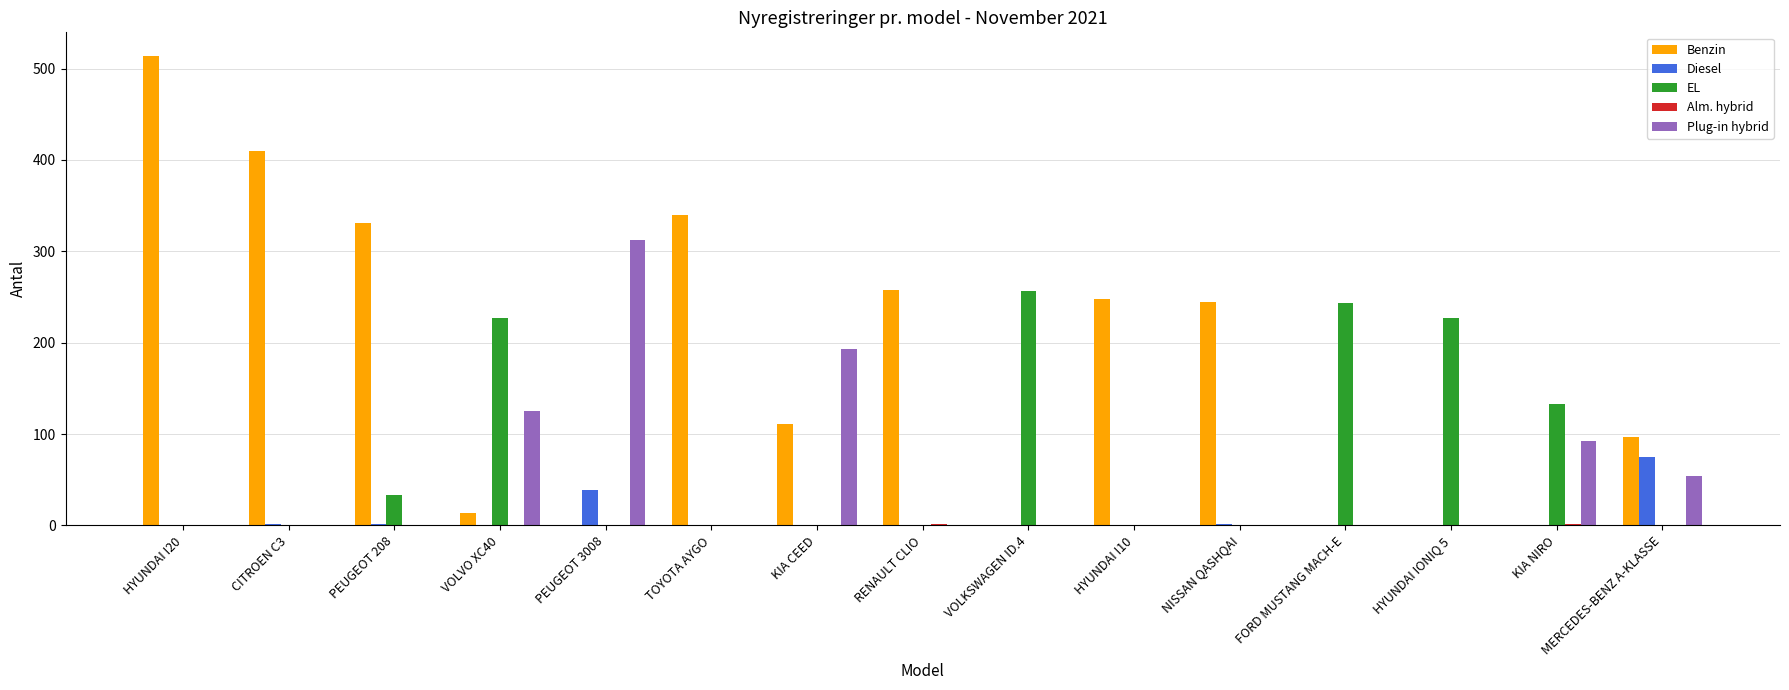

How many distinct data groups are displayed?

5